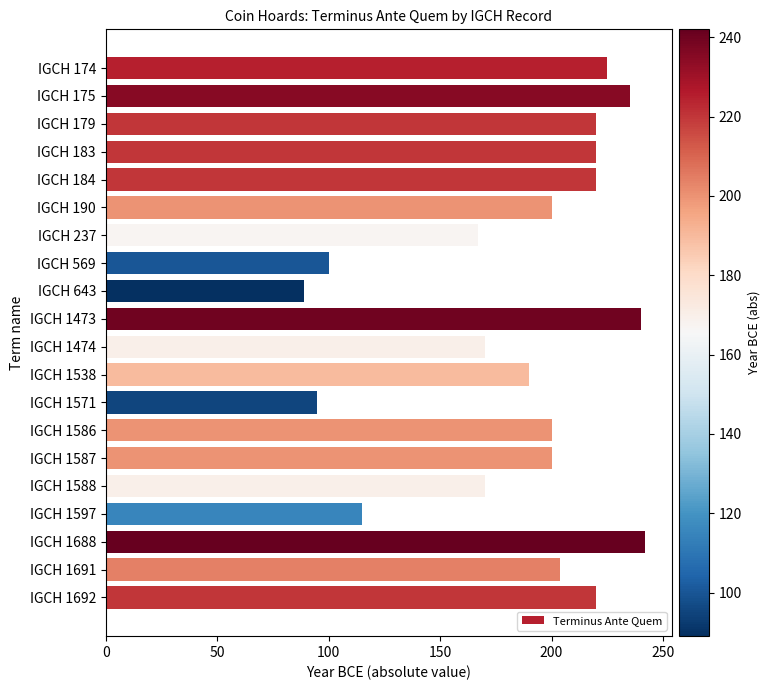

What is the smallest value displayed?

89